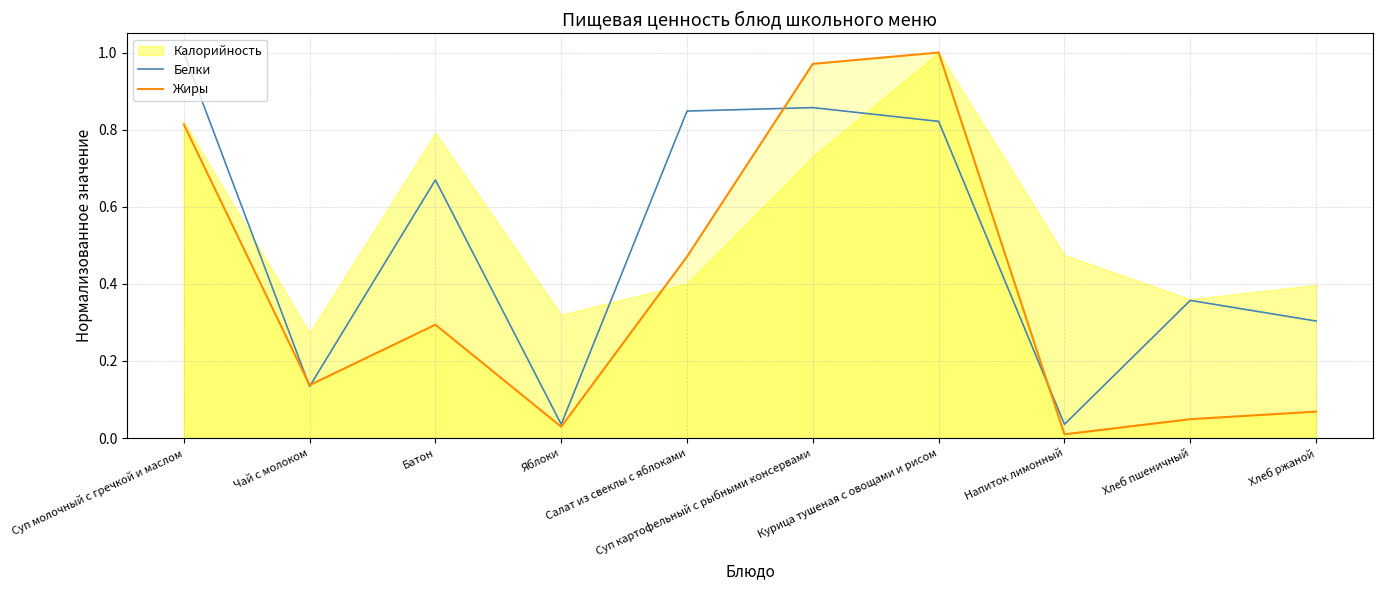

How many times do Белки and Жиры cross each other?

4